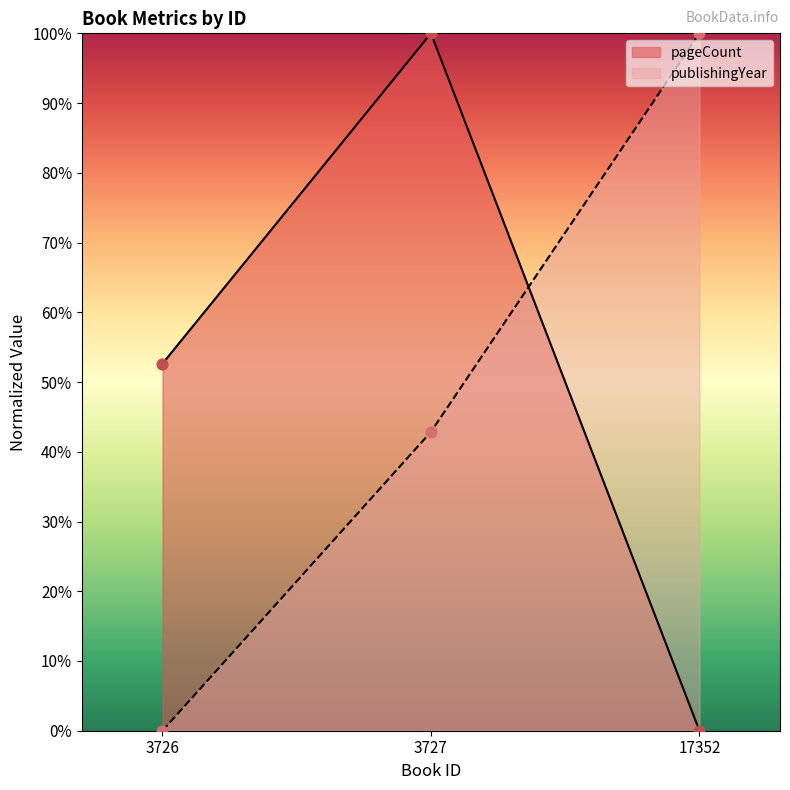

What are all the series names shown in the legend?

pageCount, publishingYear